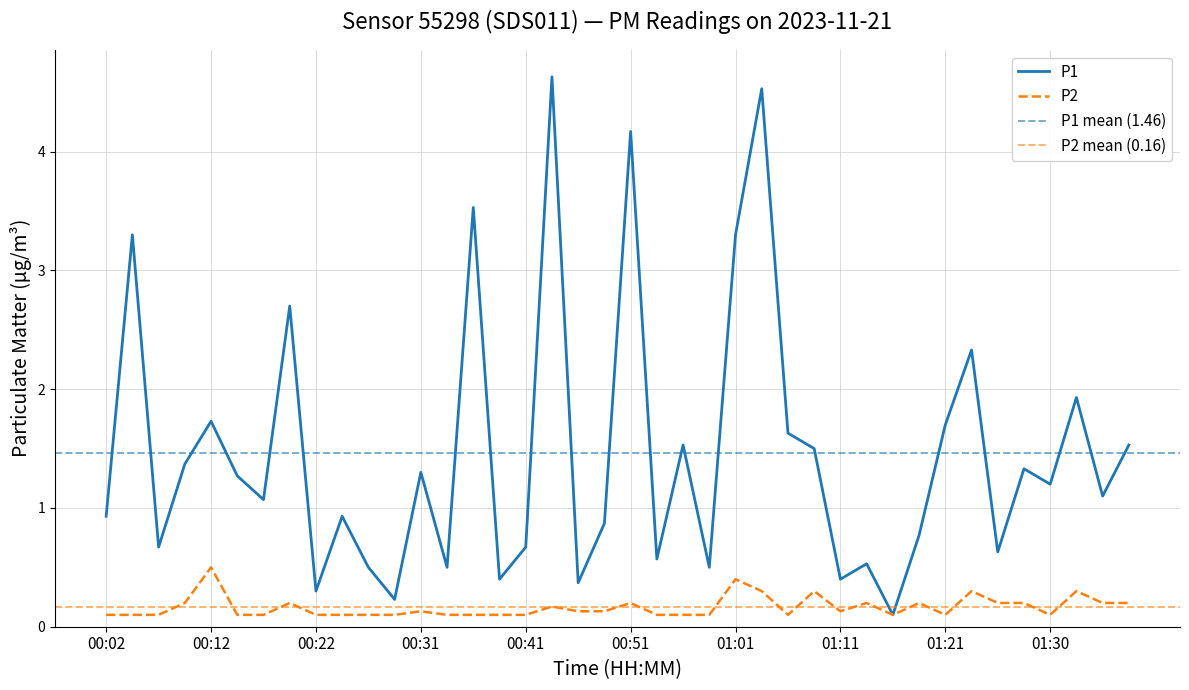

What is the difference between the second highest and second lowest values in the P1 series?

4.3